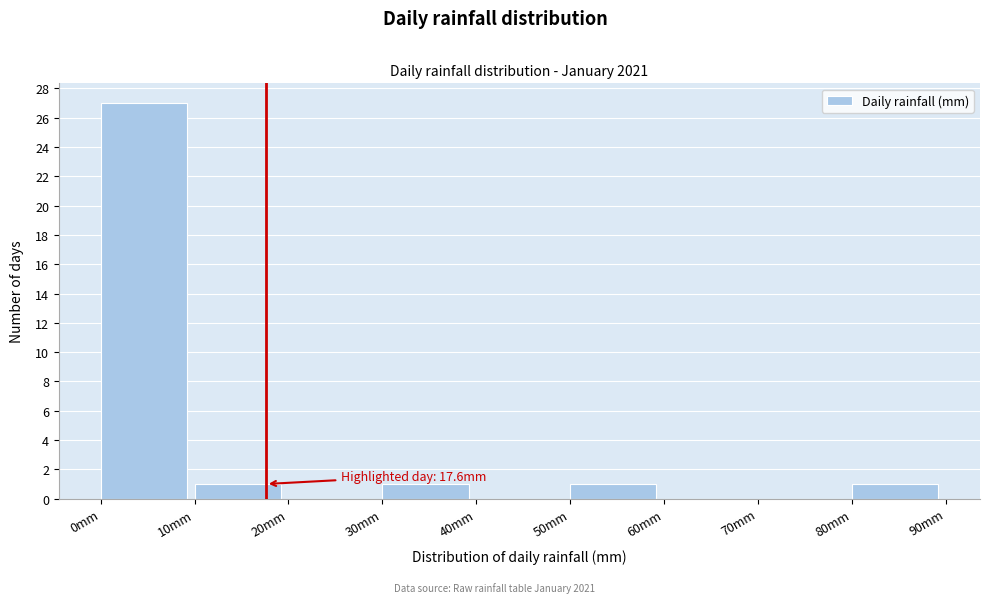

Over which range of the x-axis is the bar tallest?

0 to 10